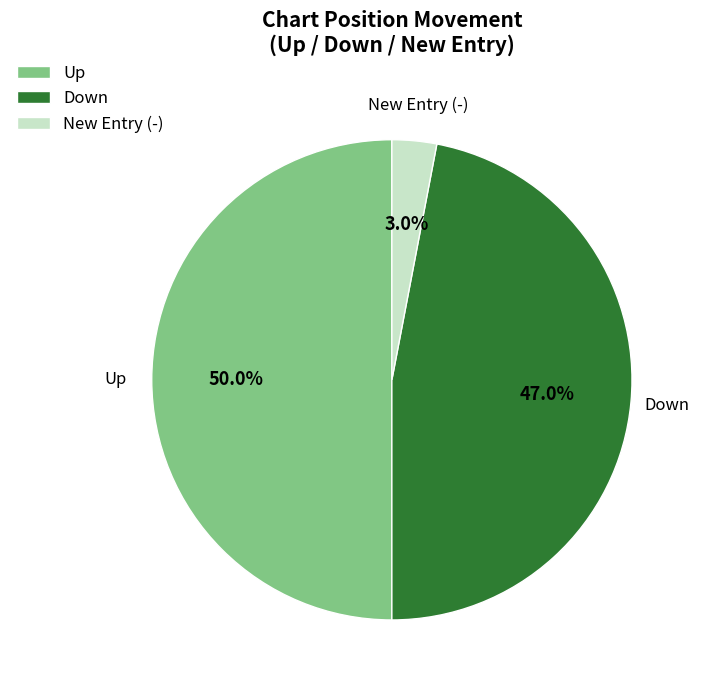

What is the smallest slice in the pie chart?

New Entry (-)